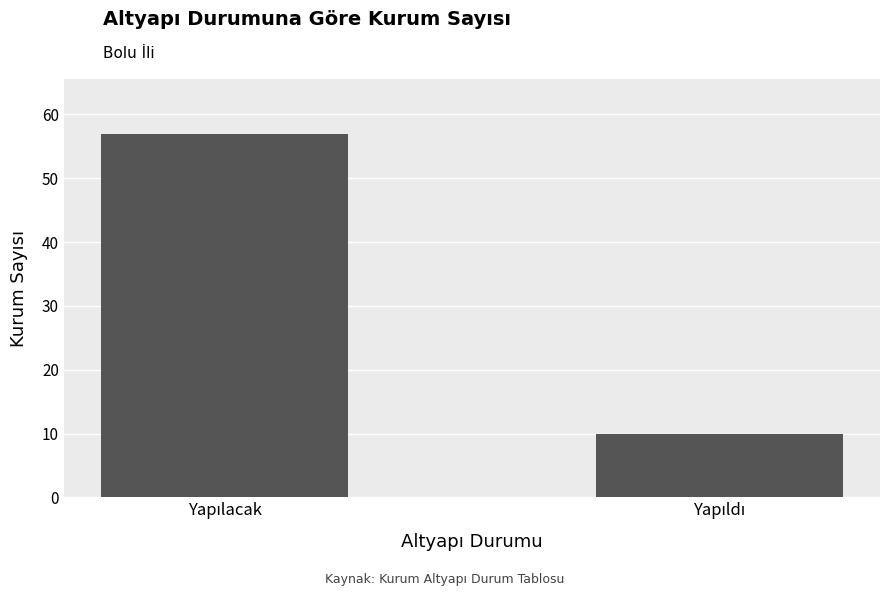

Reading left to right, what are all the values shown in this chart?

57	10